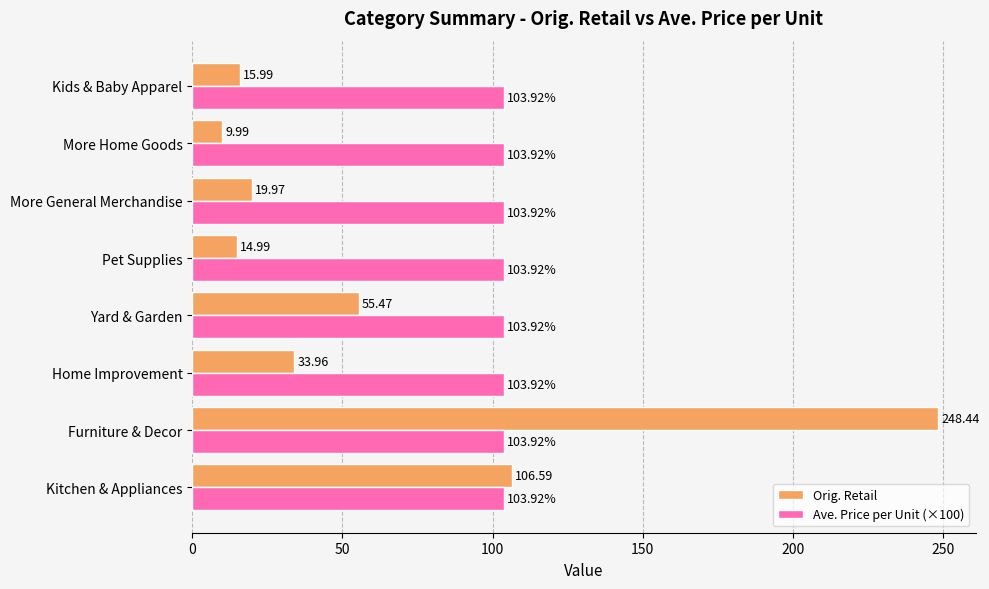

How many distinct data groups are displayed?

2